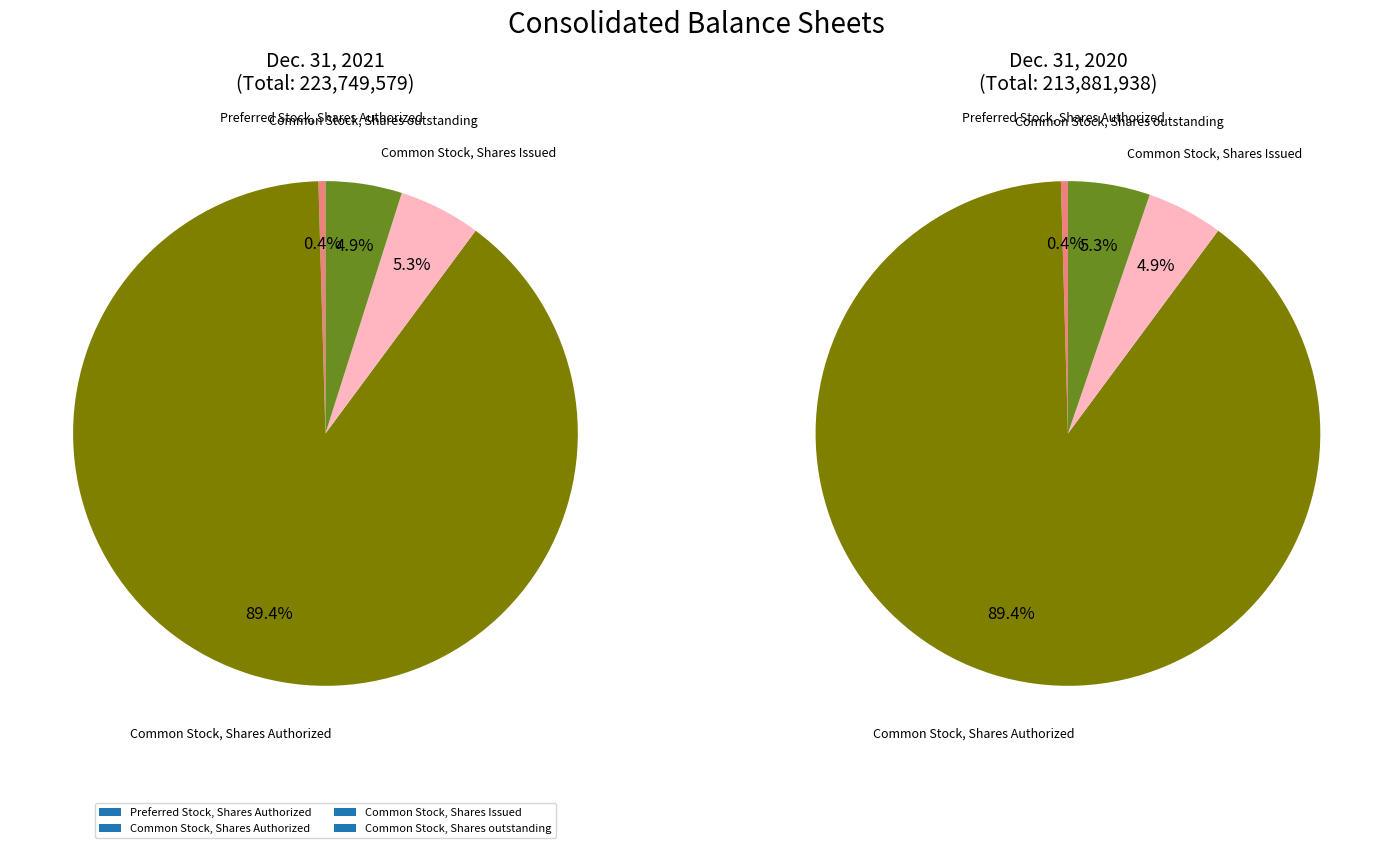

Count the number of slices in the pie.

4